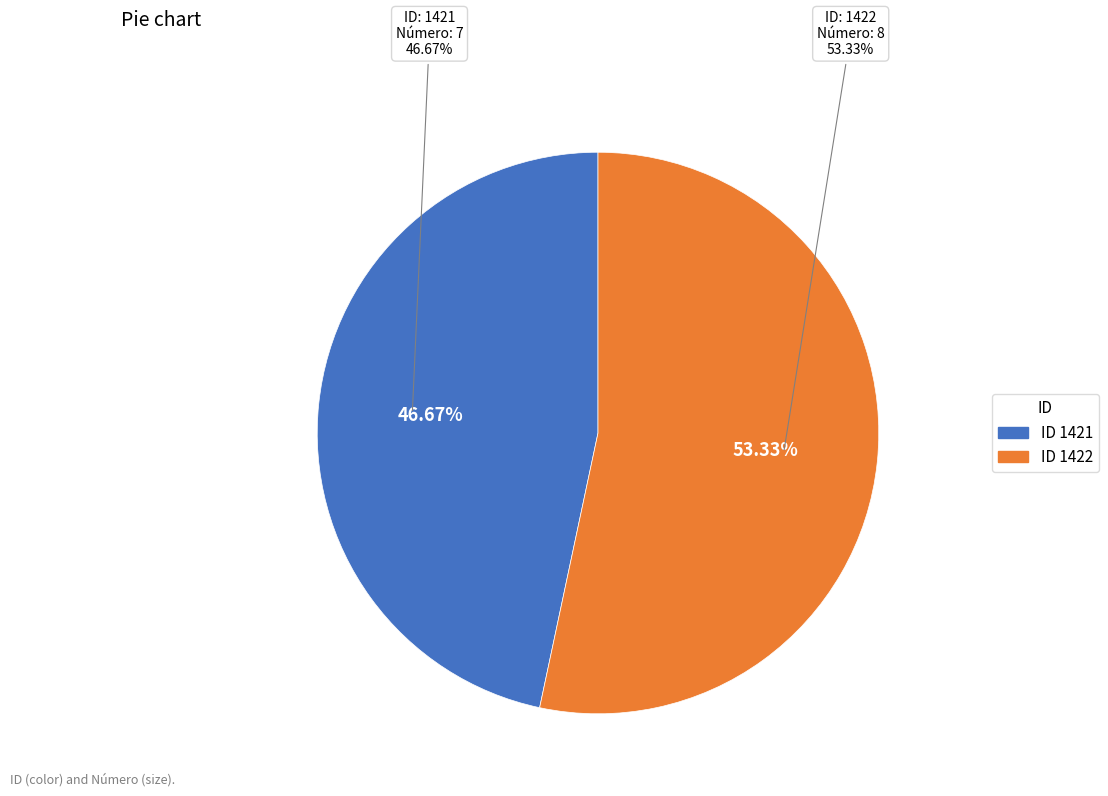

Between 1422 and 1421, which is larger?

1422